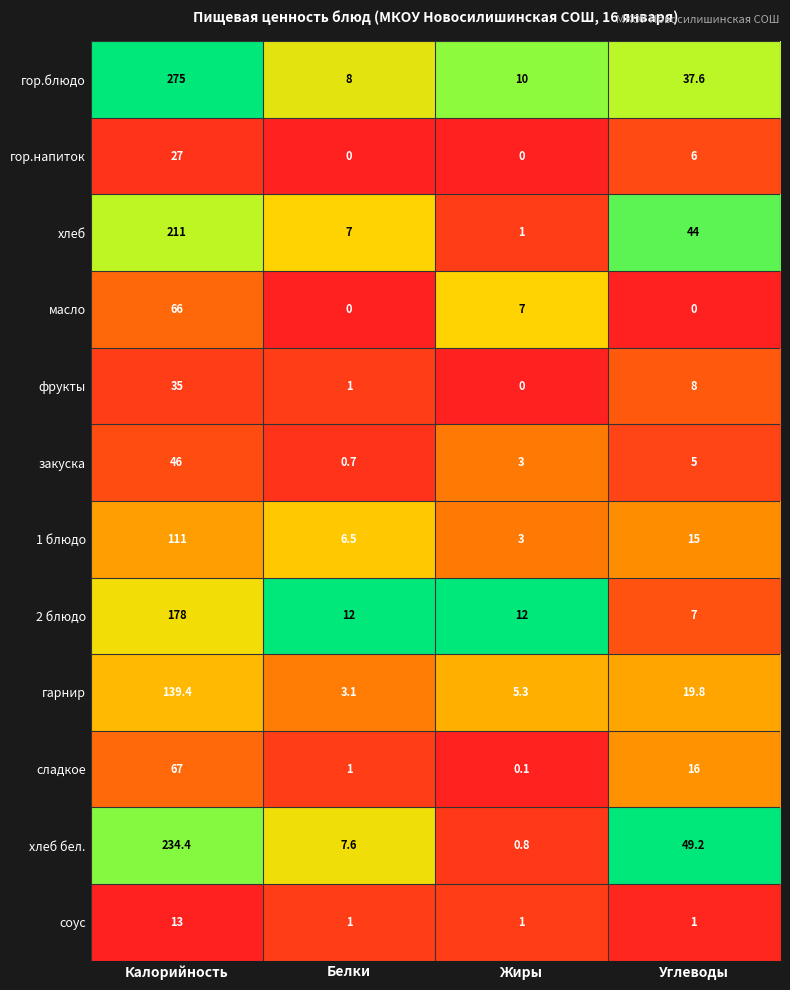

At which category is the sum across all series the highest?

Калорийность